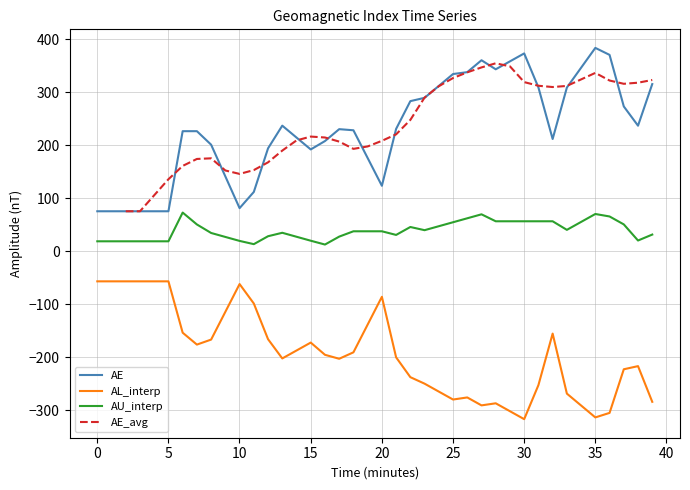

True or false: AE and AU_interp intersect in this chart.

False